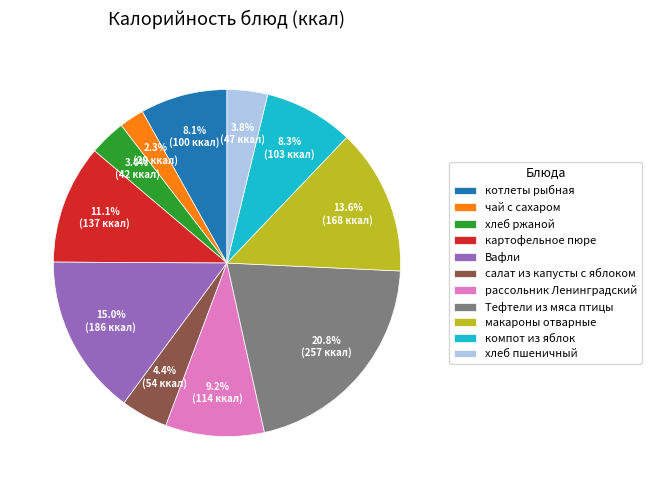

Is there any slice that represents more than half of the pie?

No